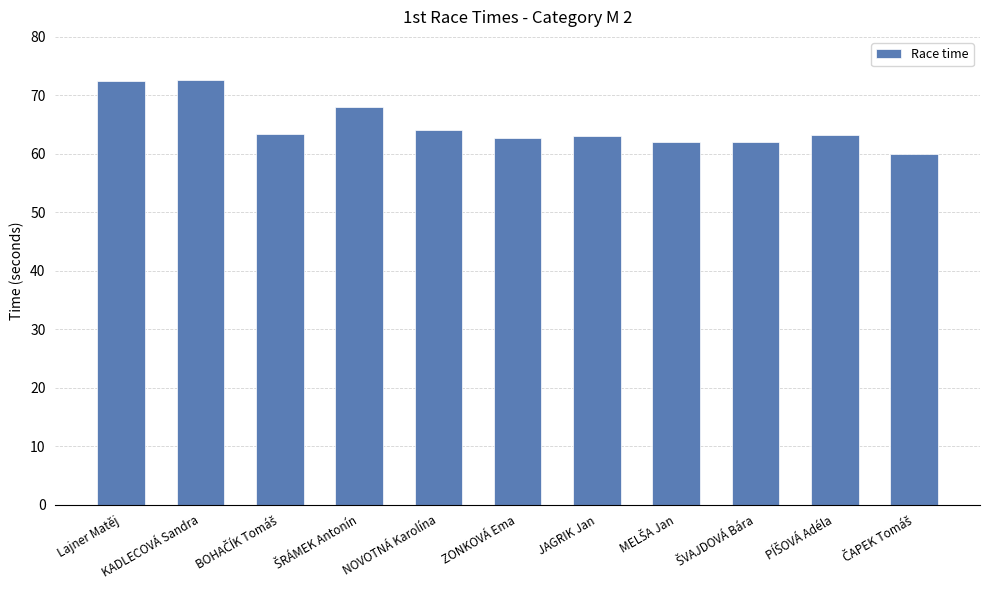

What is the change in value from Lajner Matěj to NOVOTNÁ Karolína?

-8.4